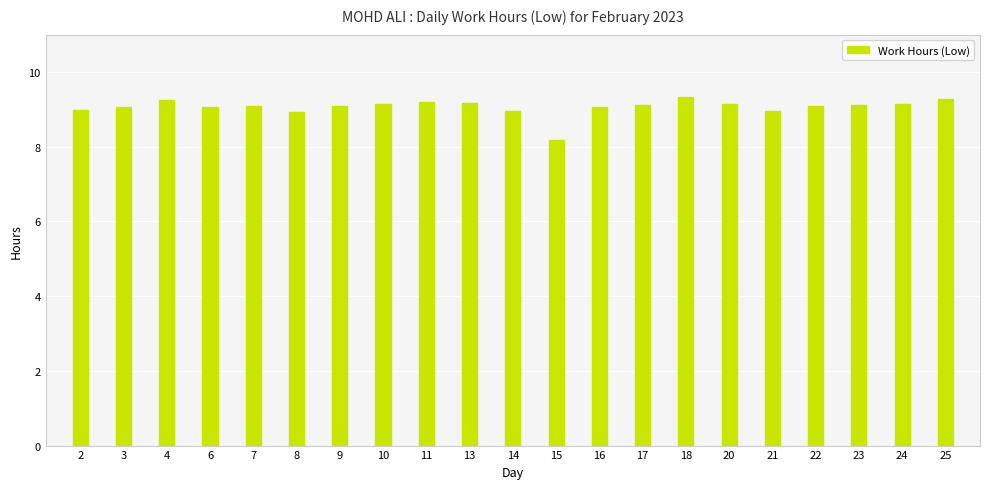

What is the minimum value shown in the chart?

8.2